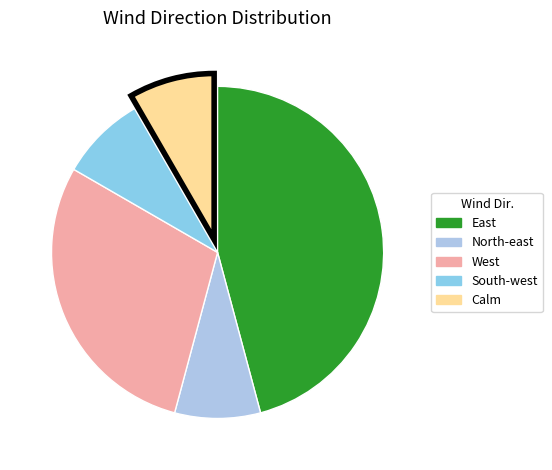

Which category has the biggest portion of the pie?

East